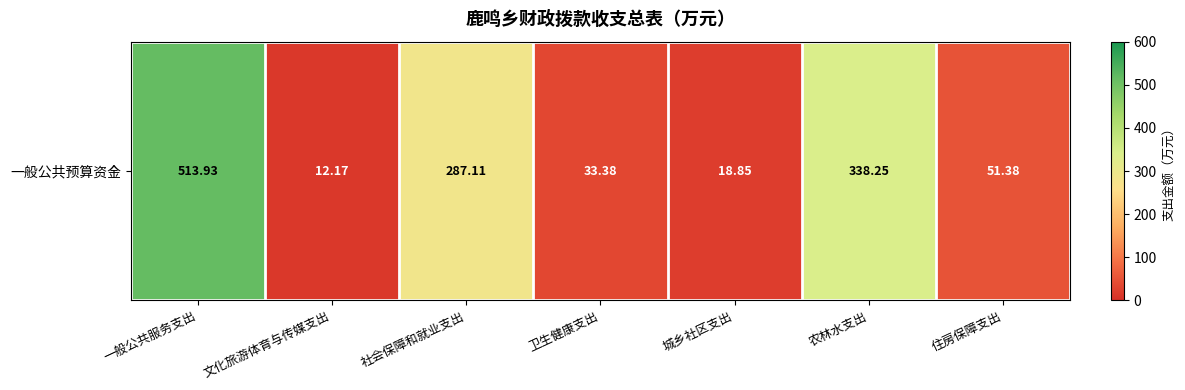

Rank the categories by value from lowest to highest.

文化旅游体育与传媒支出, 城乡社区支出, 卫生健康支出, 住房保障支出, 社会保障和就业支出, 农林水支出, 一般公共服务支出